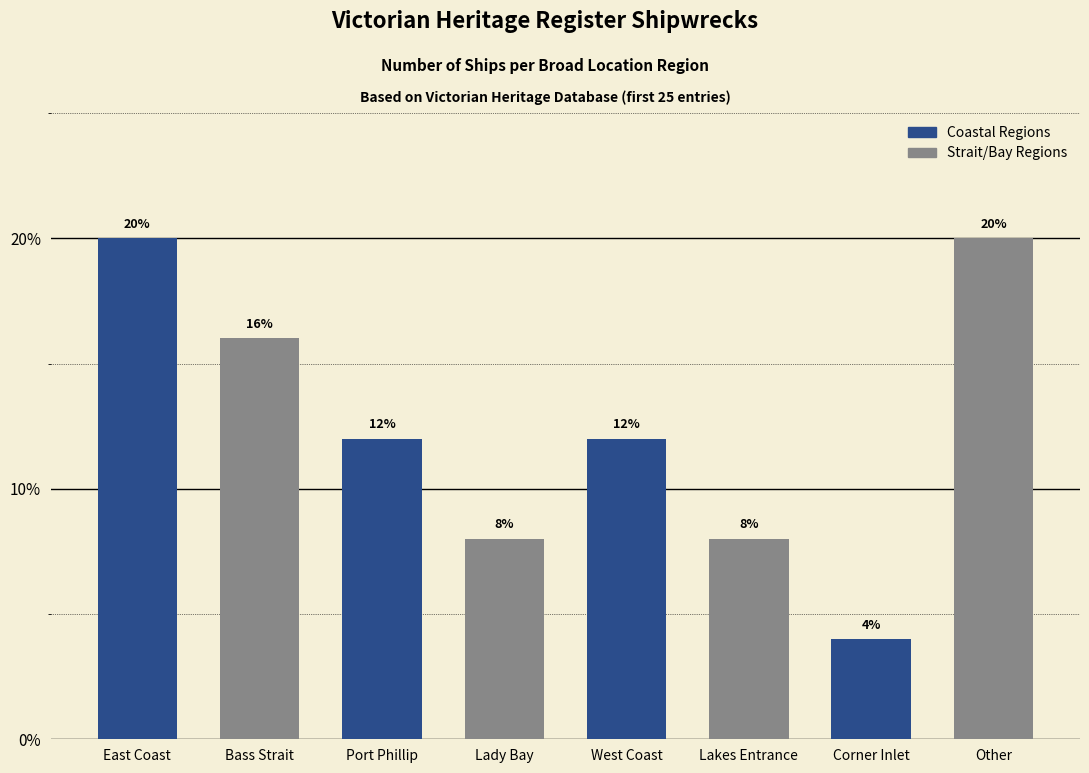

What is the change in value from Lady Bay to West Coast?

+4